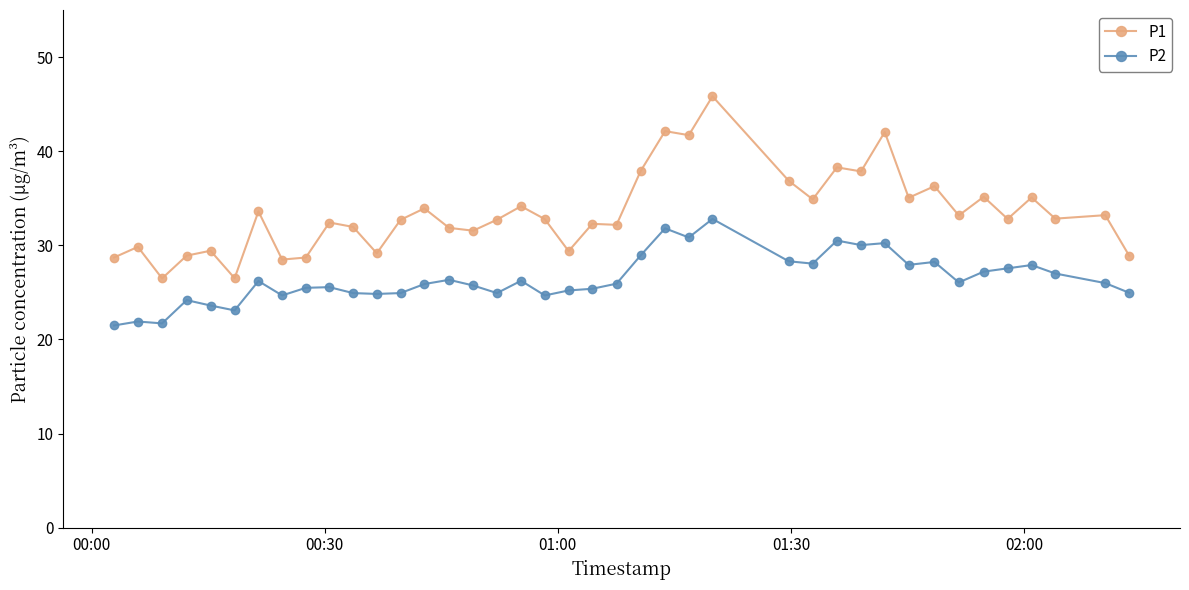

True or false: P1 and P2 intersect in this chart.

False